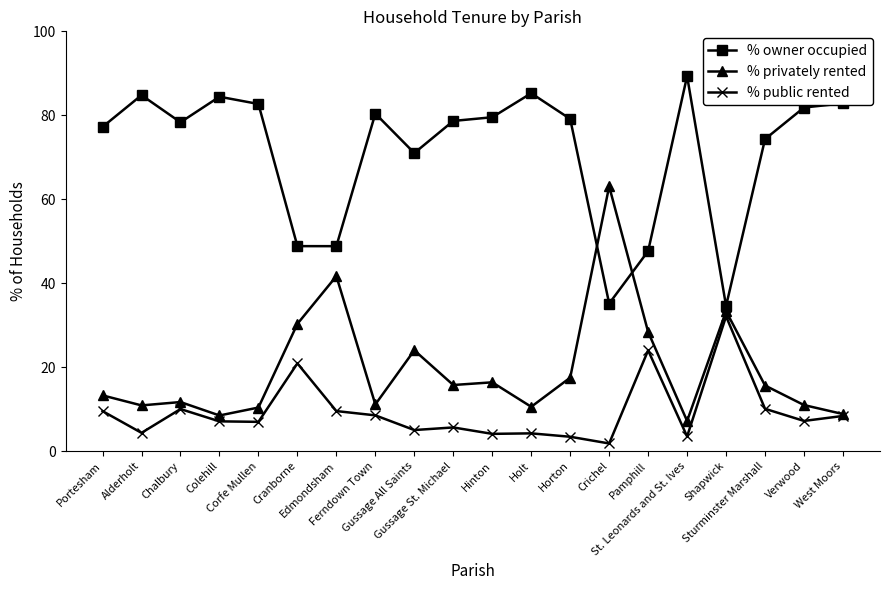

Rank the series by their maximum value, from highest to lowest.

% owner occupied, % privately rented, % public rented